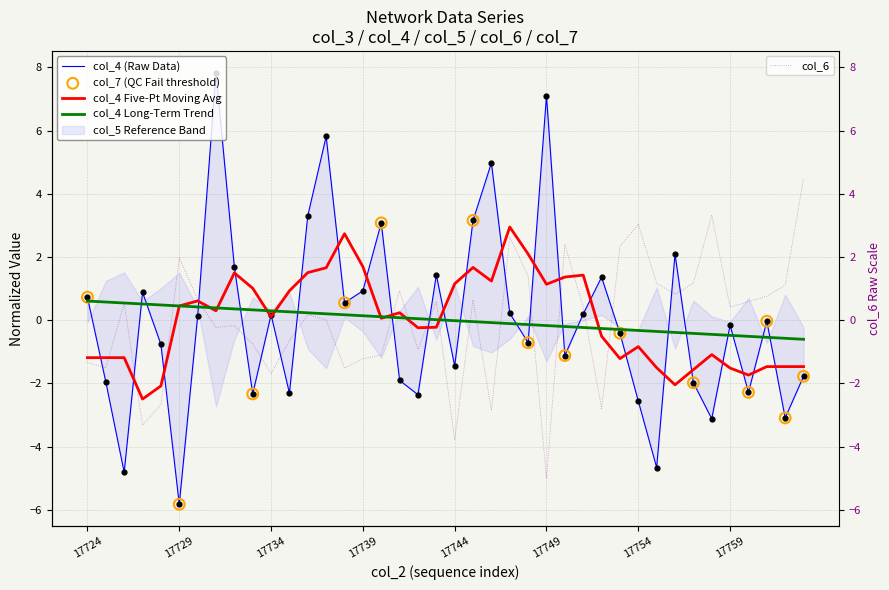

Which series has the largest total across all categories?

col_4